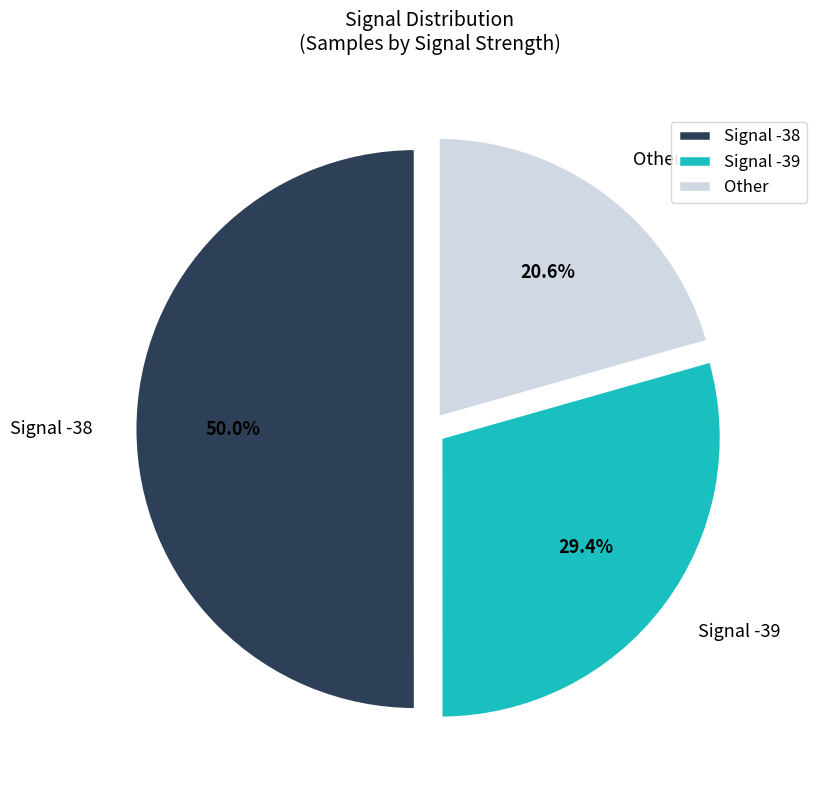

What is the majority slice?

Signal -38